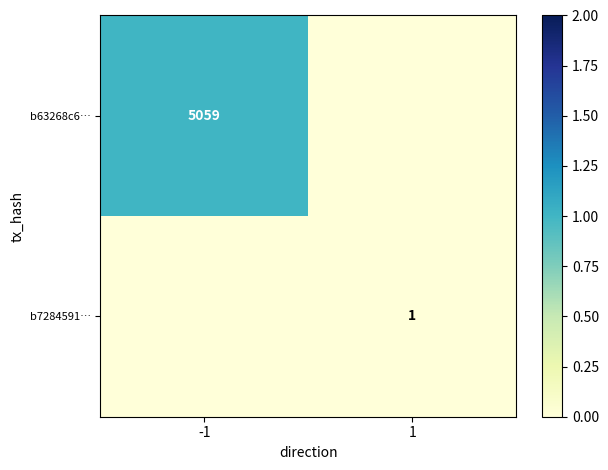

Which series has the largest range (max minus min)?

b63268c6…